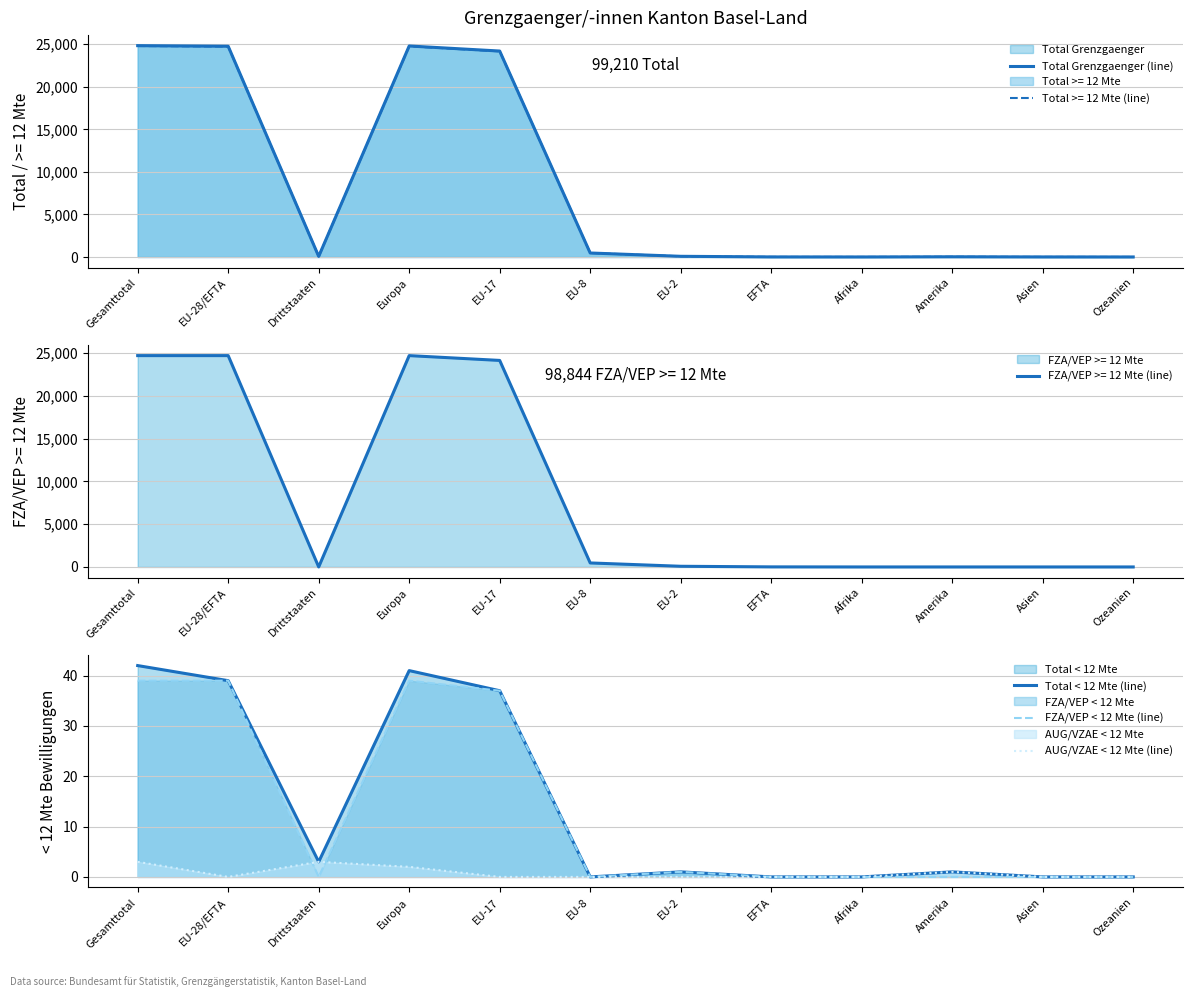

Rank the series at EU-8 from lowest to highest value.

Total < 12 Mte (line), FZA/VEP < 12 Mte (line), AUG/VZAE < 12 Mte (line), Total Grenzgaenger (line)